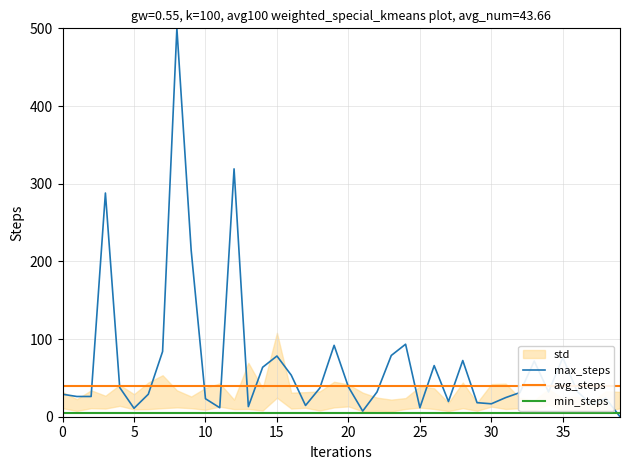

Rank the series by their average value, from lowest to highest.

min_steps, avg_steps, max_steps